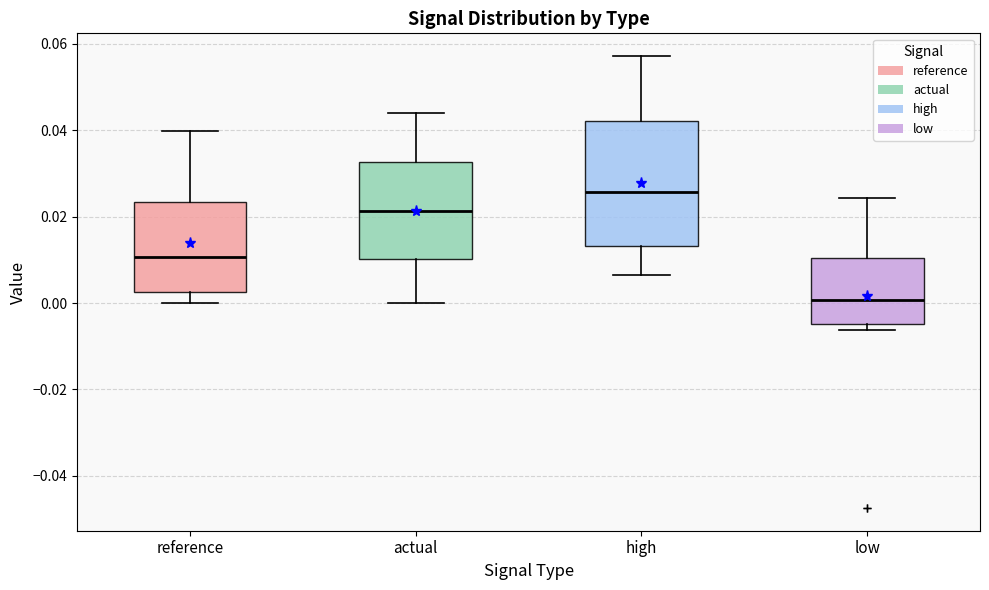

Reading left to right, read every box against the y-axis: the position of its median line, the range the box covers, and the ends of its whiskers. The values are not printed on the chart, so give them approximately, as read against the axis.

reference: median 0.010, box 0.002 to 0.024, whiskers 0.000 to 0.040
actual: median 0.022, box 0.010 to 0.032, whiskers 0.000 to 0.044
high: median 0.026, box 0.014 to 0.042, whiskers 0.006 to 0.058
low: median 0.000, box -0.004 to 0.010, whiskers -0.006 to 0.024